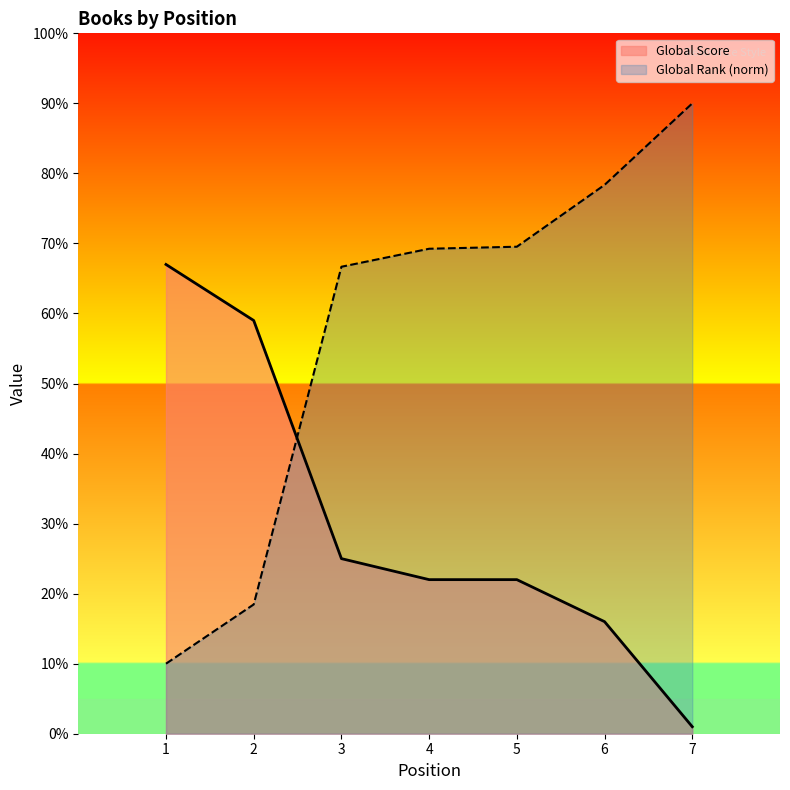

Where is Global Score nearest to the value 34?

3